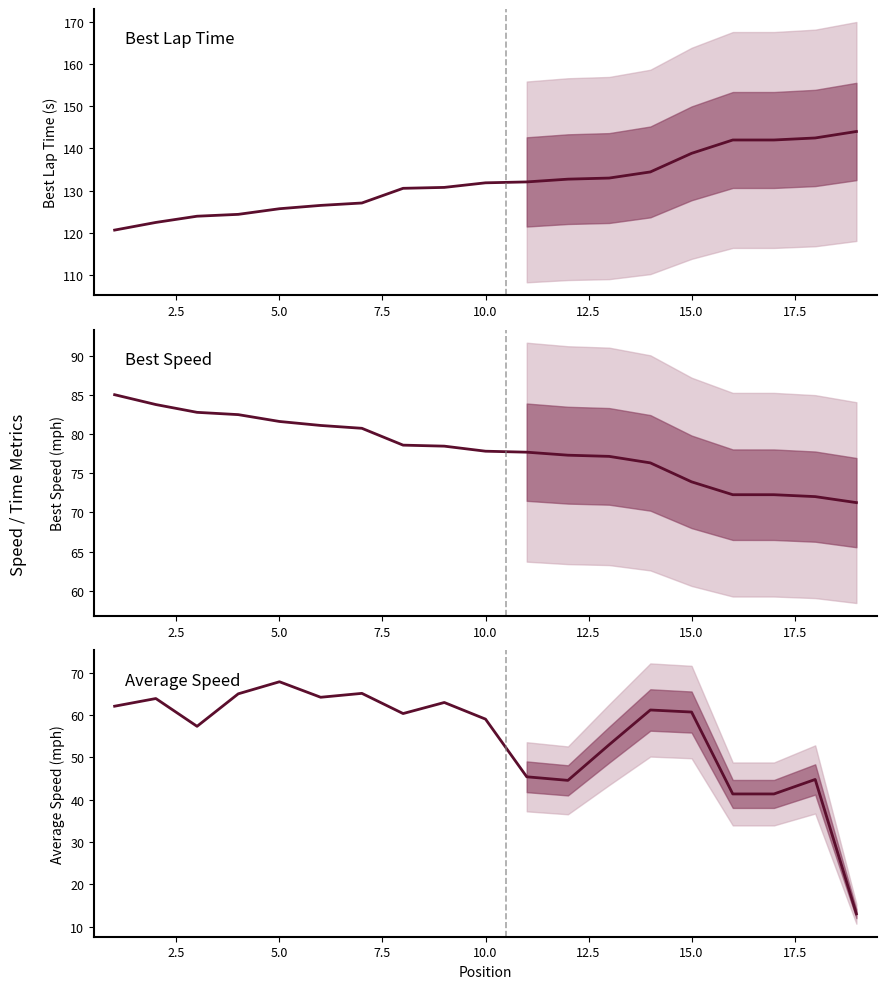

True or false: Best Speed has more than 0 points higher than both neighbors.

False